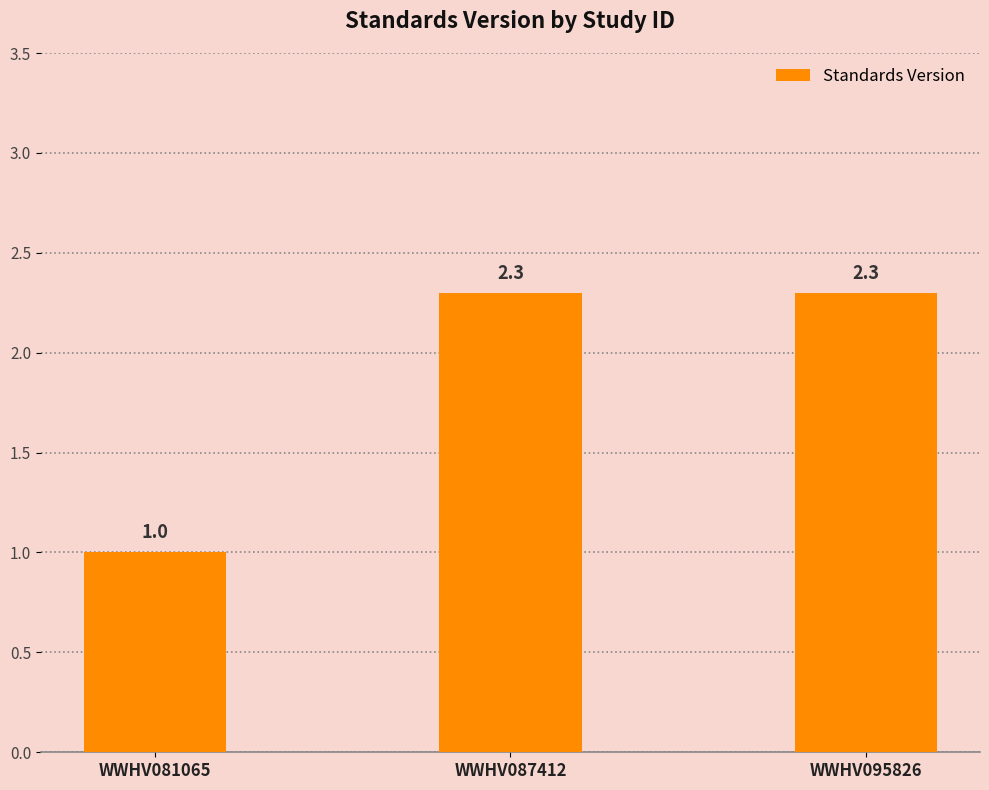

The chart shows a value of 3.8 at WWHV095826. True or false?

False